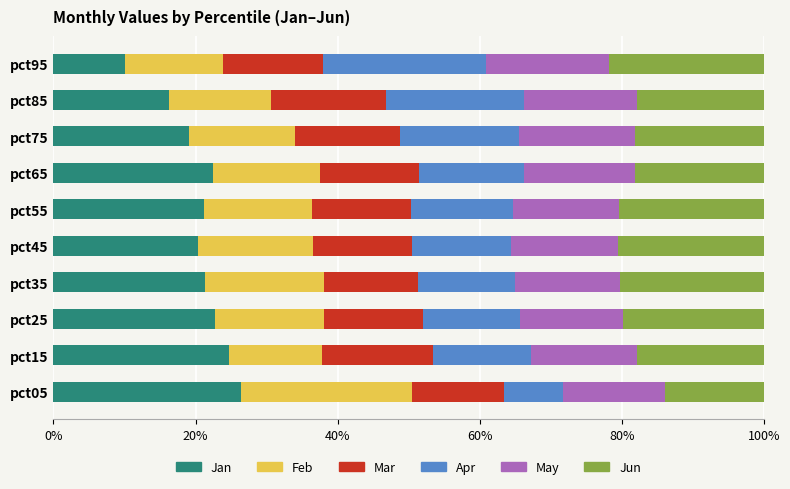

What is the difference between the second highest and minimum values in the Jan series?

14.6